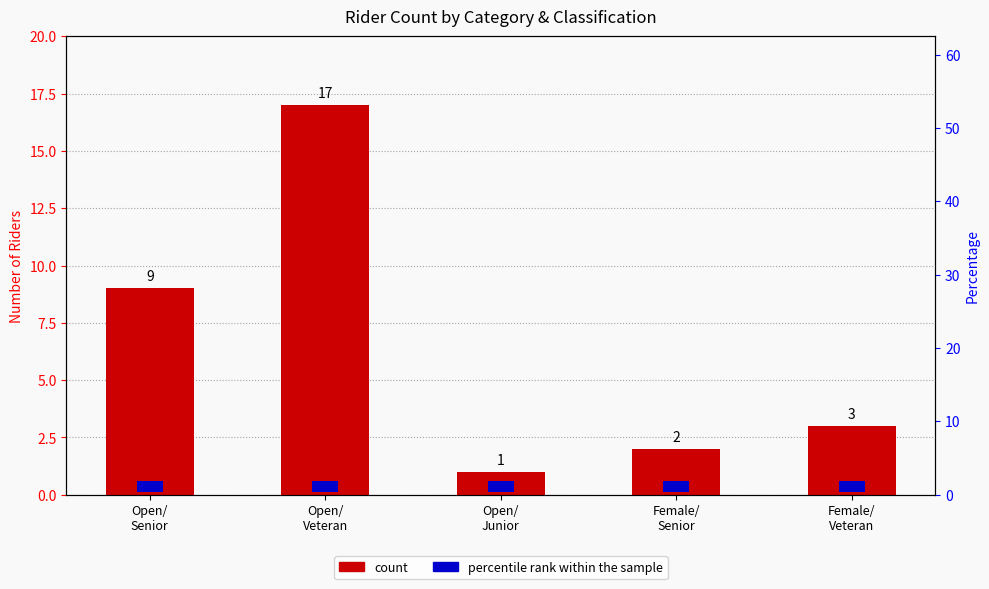

At which label does the data first exceed 3?

Open/
Senior